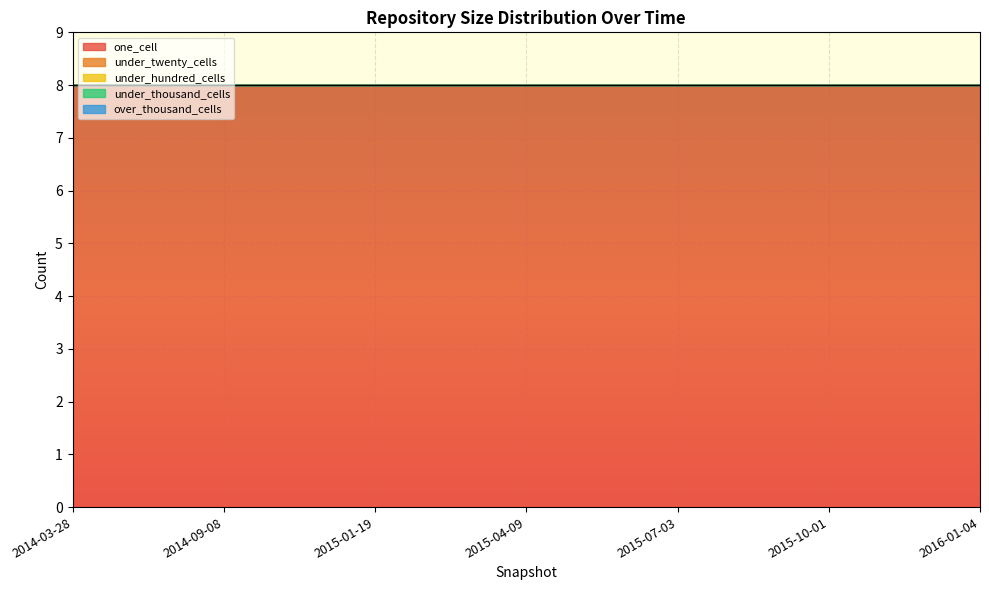

What are all the series names shown in the legend?

one_cell, under_twenty_cells, under_hundred_cells, under_thousand_cells, over_thousand_cells